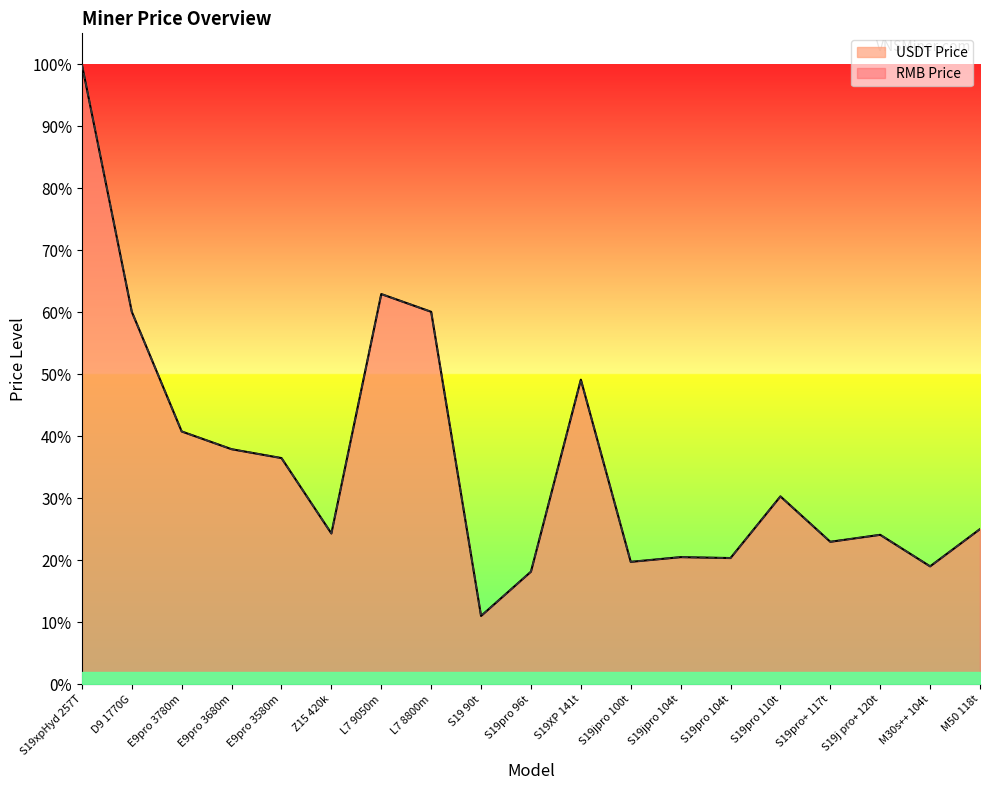

What is the sum of the USDT Price values at E9pro 3680m and S19 90t?

23427.0